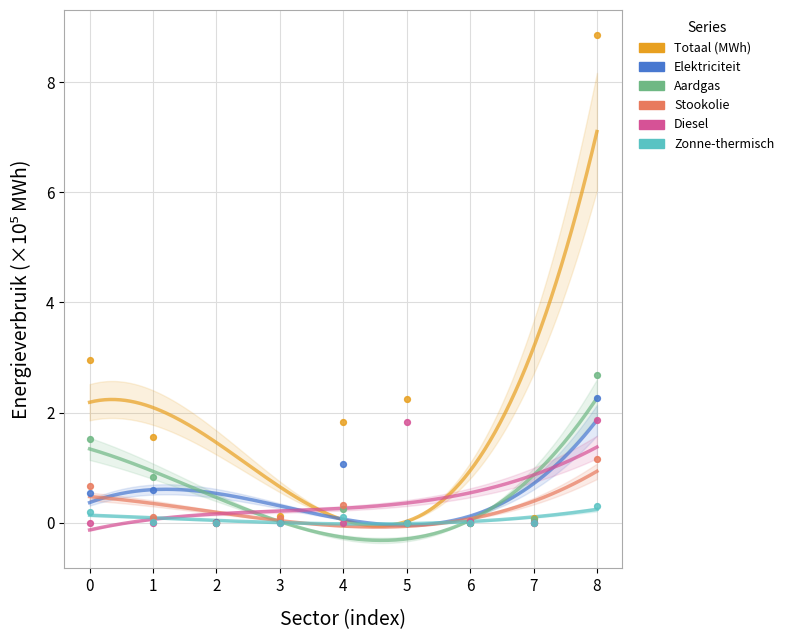

Across all series, what Y value is closest to 4?

3.0